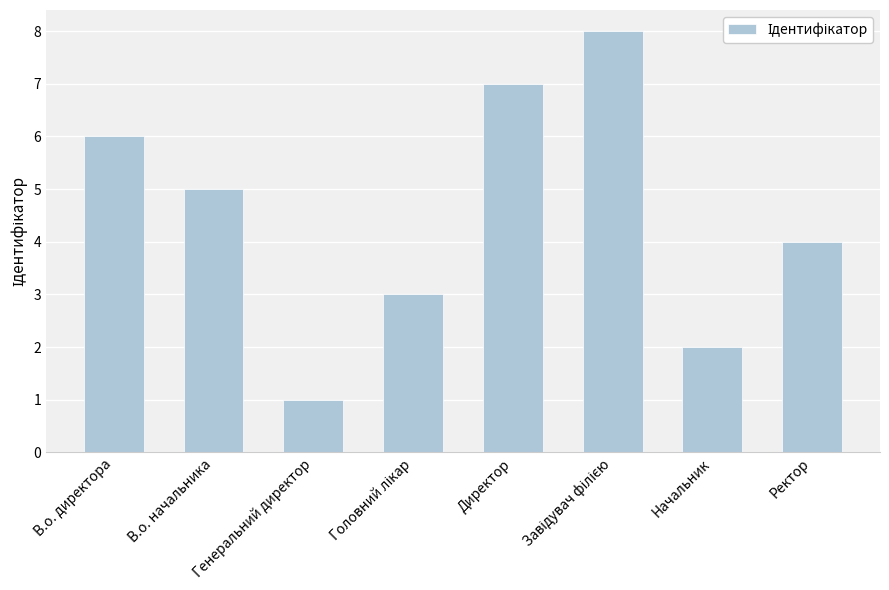

What is the label of the 7th bar from the left?

Начальник